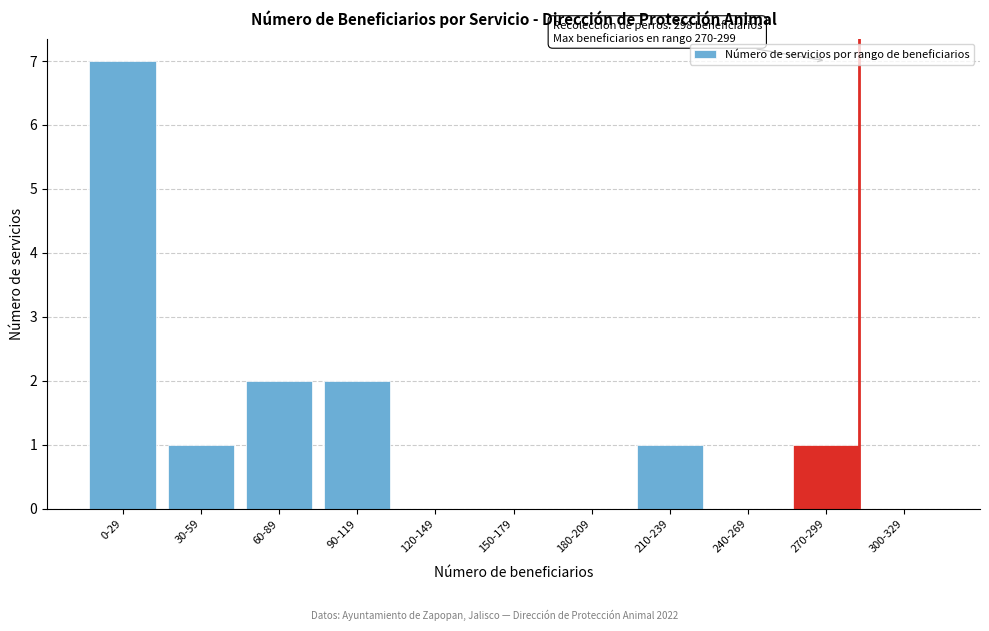

Reading left to right, extract all data points from this chart.

0-29=7	30-59=1	60-89=2	90-119=2	120-149=0	150-179=0	180-209=0	210-239=1	240-269=0	270-299=1	300-329=0